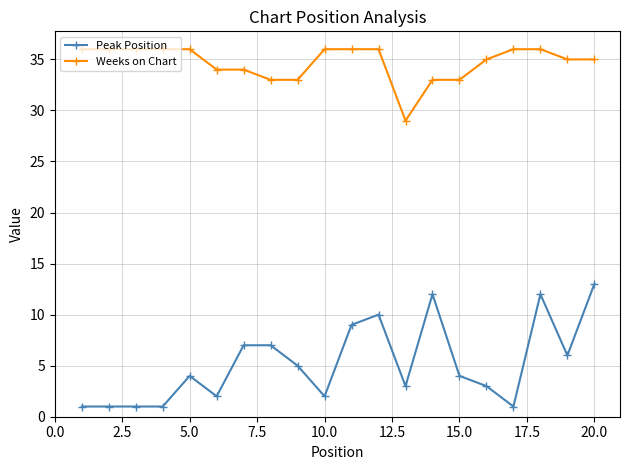

List the series in order of their peak value, highest first.

Weeks on Chart, Peak Position